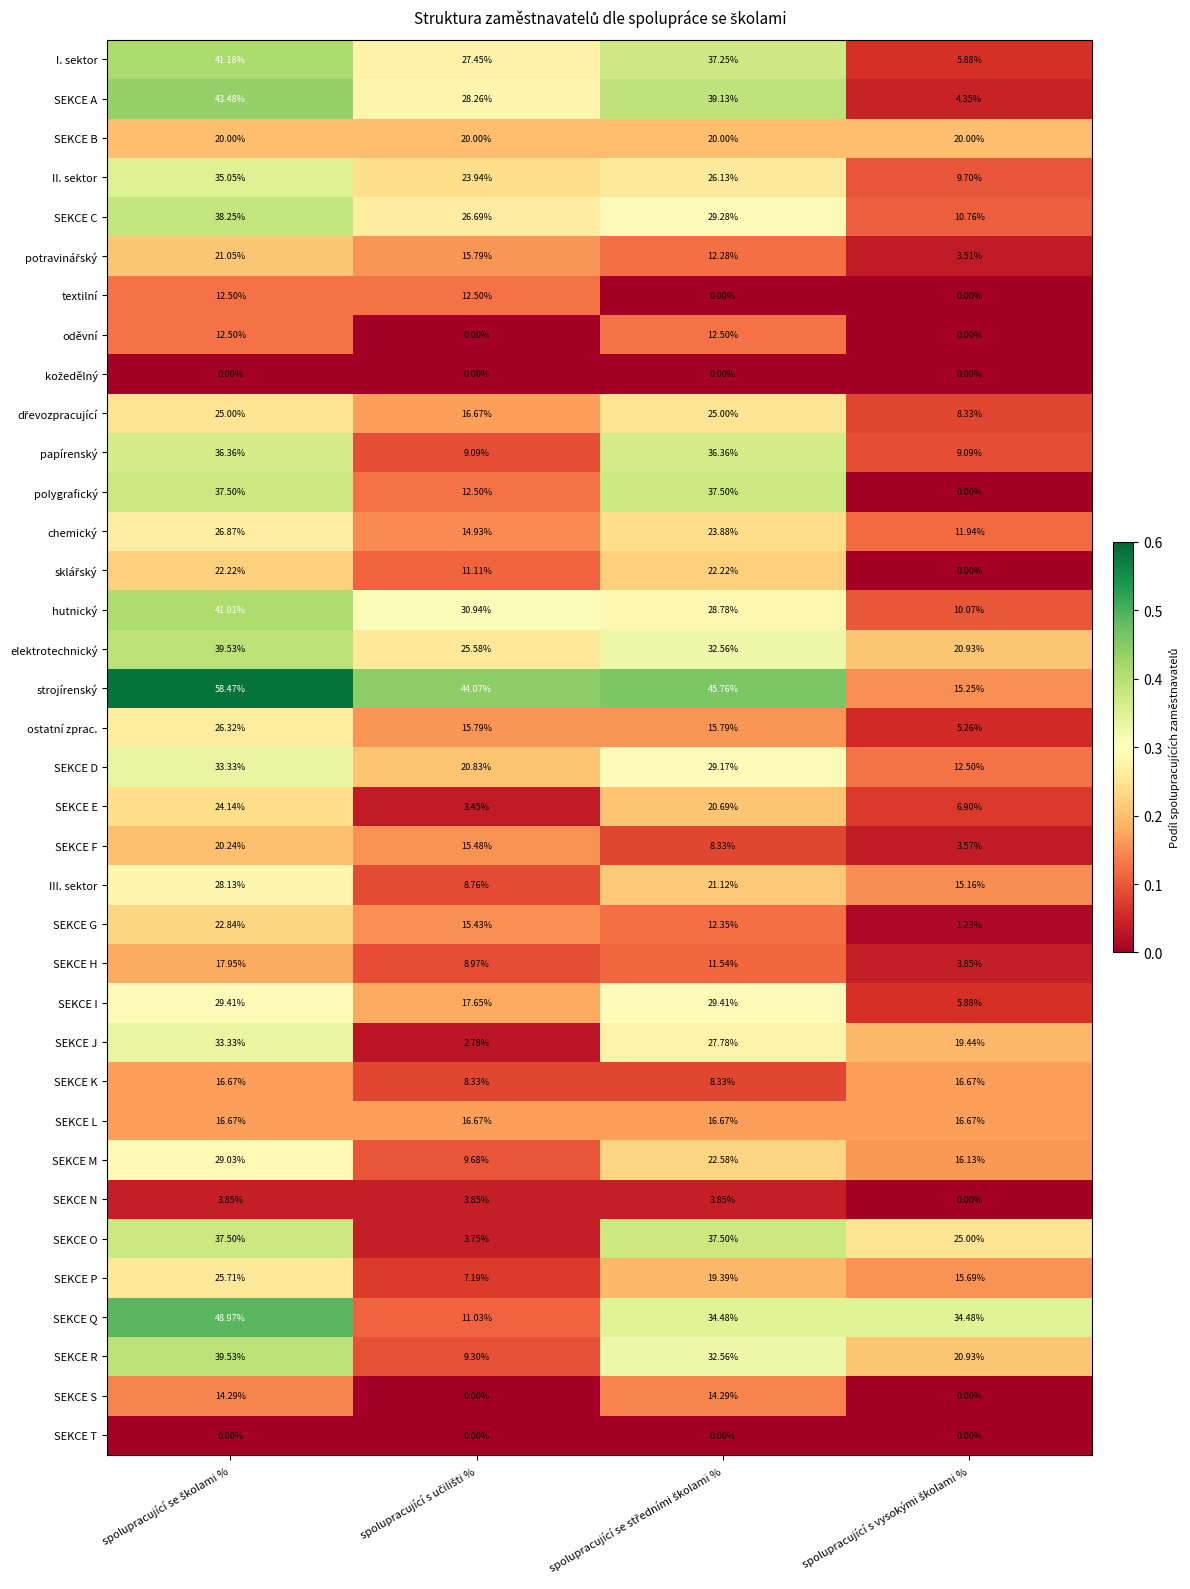

Which series has the widest spread of values?

strojírenský